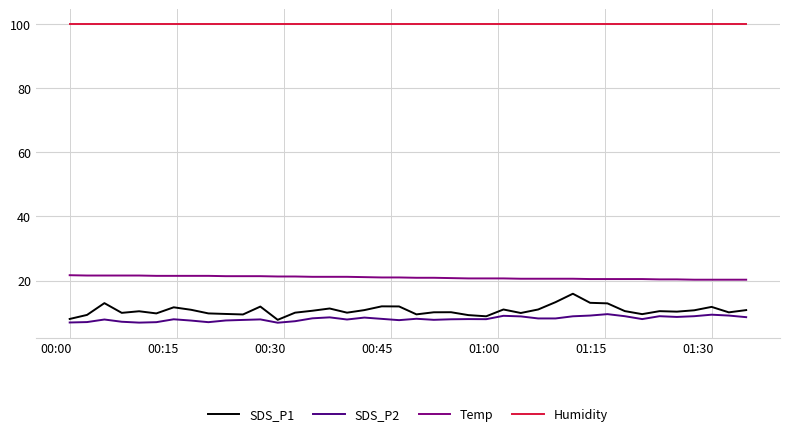

What is the minimum value shown in the chart?

6.9